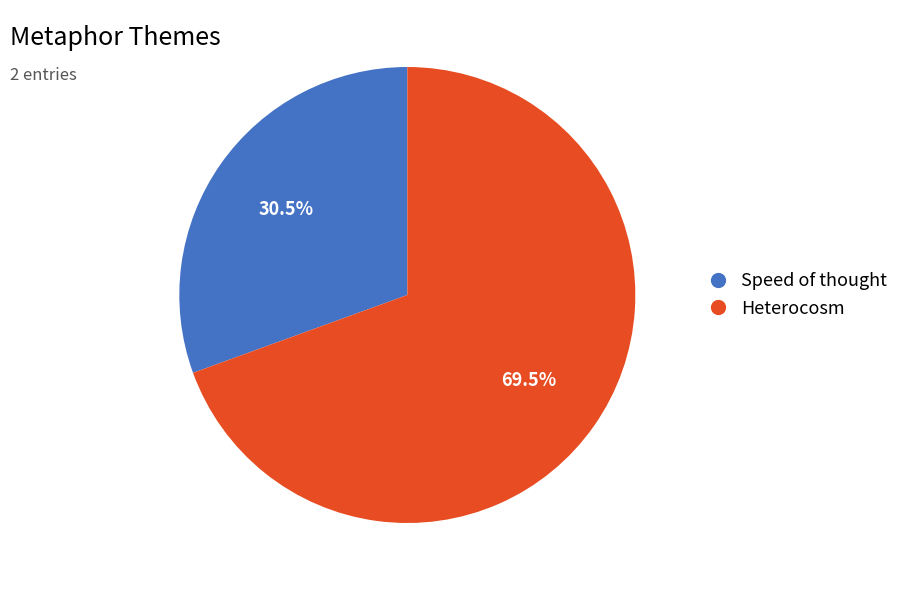

Rank the categories by value from highest to lowest.

Heterocosm, Speed of thought